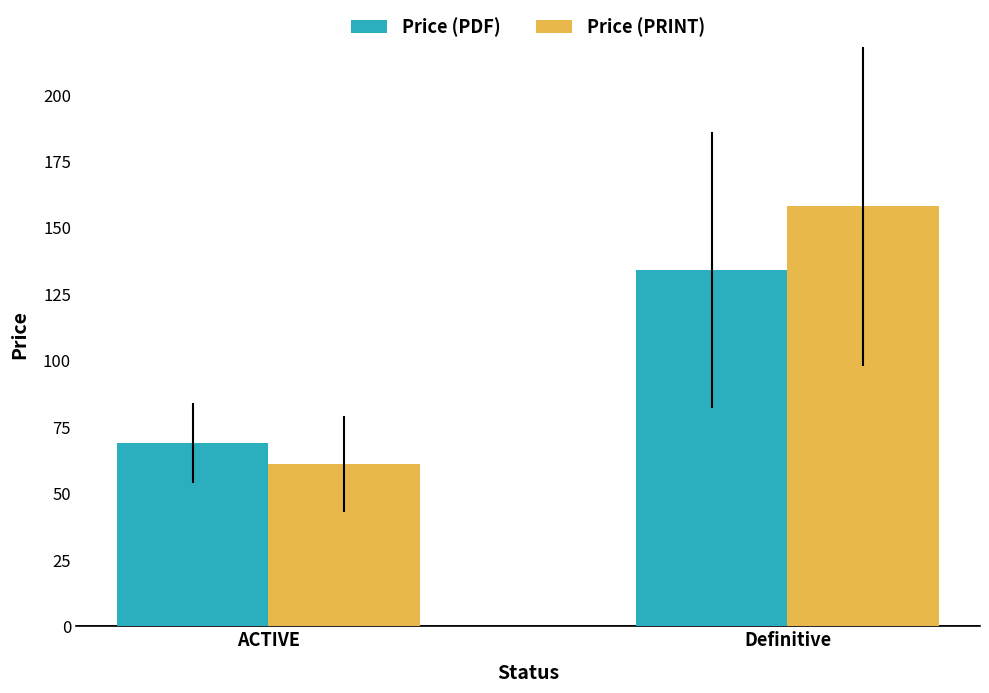

Read the Price (PRINT) value at ACTIVE.

61